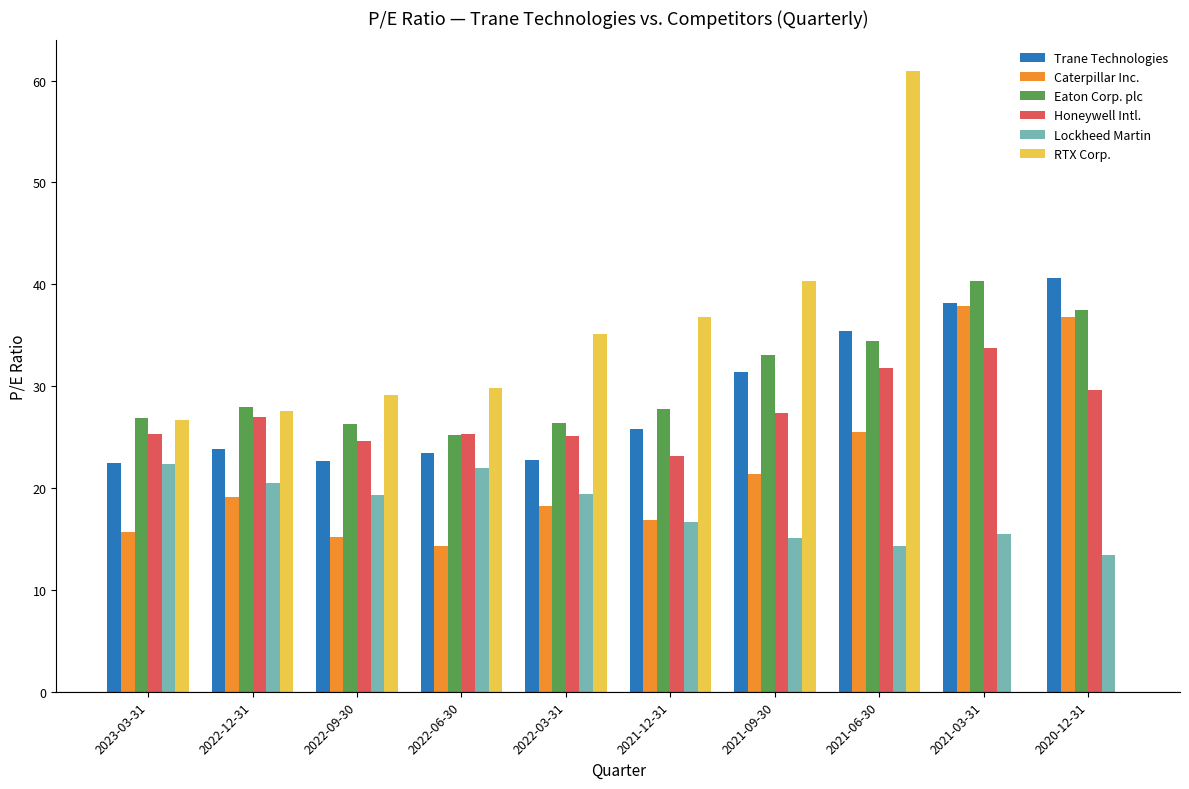

Is it true that RTX Corp. equals 60.9 at 2021-06-30?

True